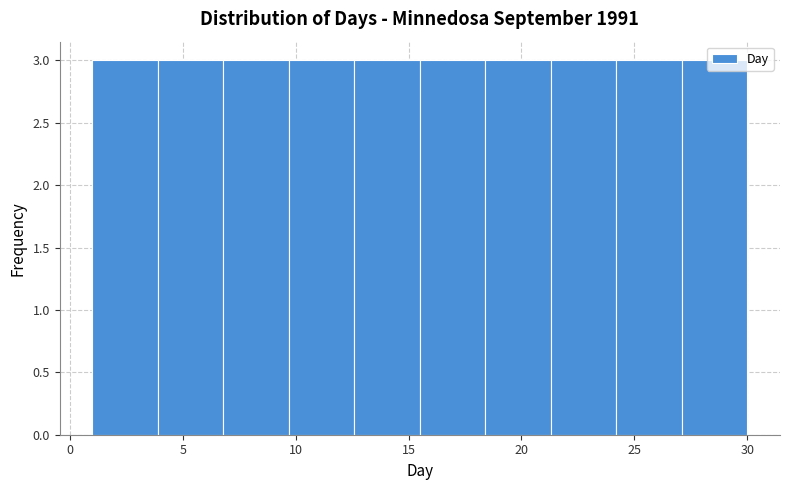

Reading left to right, list every bar in this chart as the range it spans on the x-axis followed by its height. Neither the bar edges nor the heights are printed on the chart, so give them approximately, as read against the axes.

1.0 to 3.9: 3
3.9 to 6.8: 3
6.8 to 9.7: 3
9.7 to 12.6: 3
12.6 to 15.5: 3
15.5 to 18.4: 3
18.4 to 21.3: 3
21.3 to 24.2: 3
24.2 to 27.1: 3
27.1 to 30.0: 3